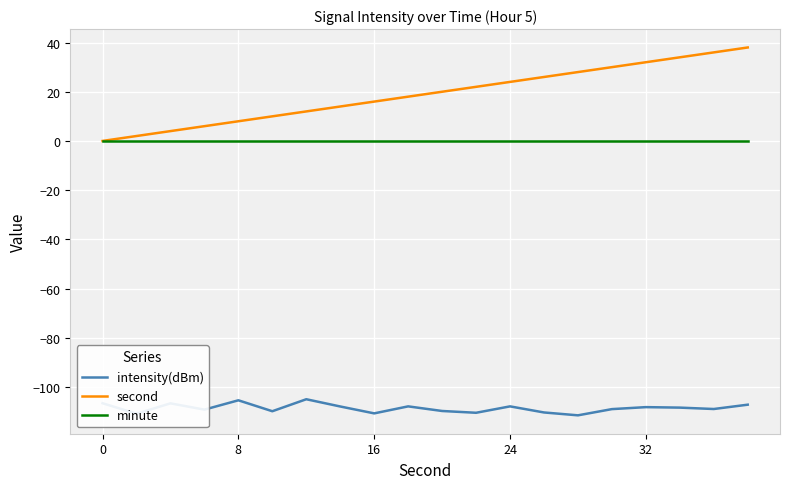

Which series has the widest spread of values?

second